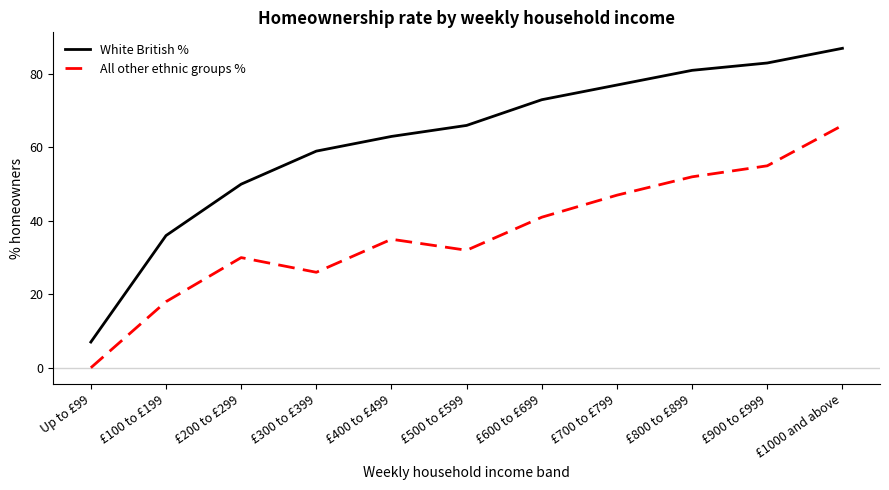

What value does the All other ethnic groups % series have at £800 to £899, to the nearest 10?

50